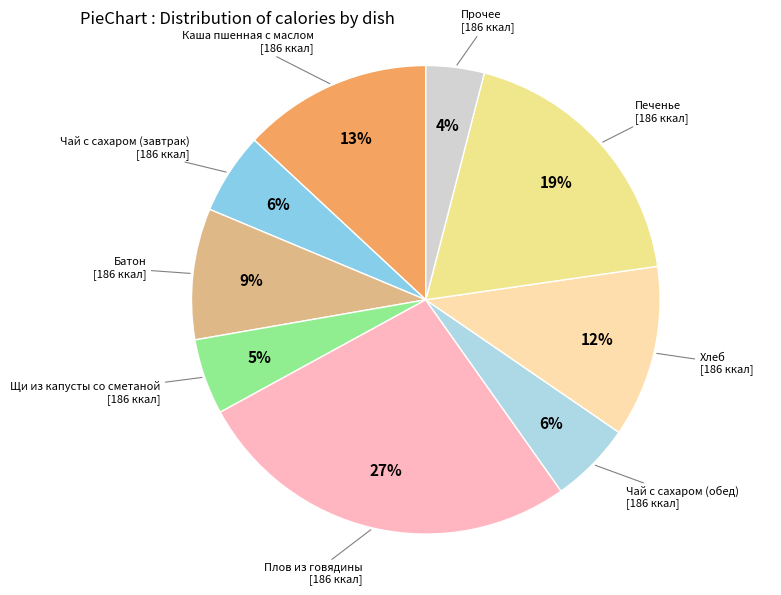

Does any single category account for the majority?

No